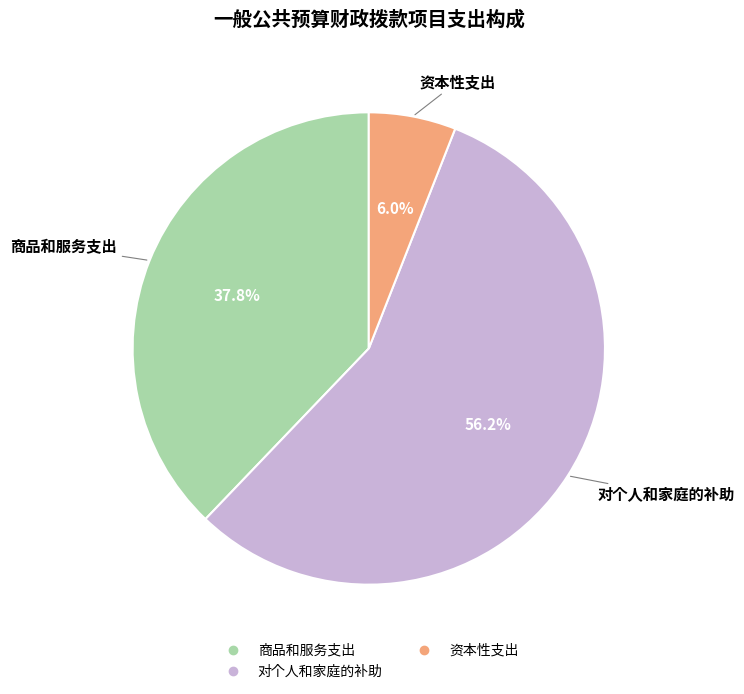

Is there a majority slice in this chart?

Yes